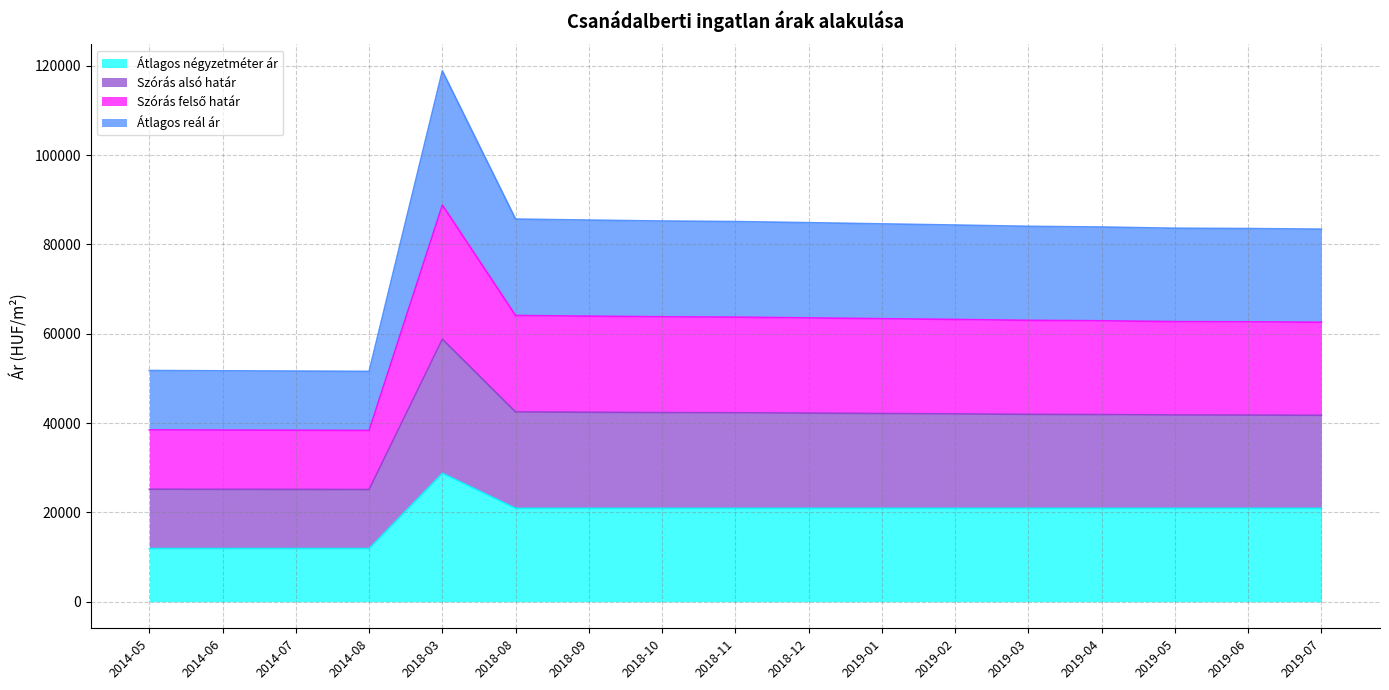

Count the number of categories in the chart.

17